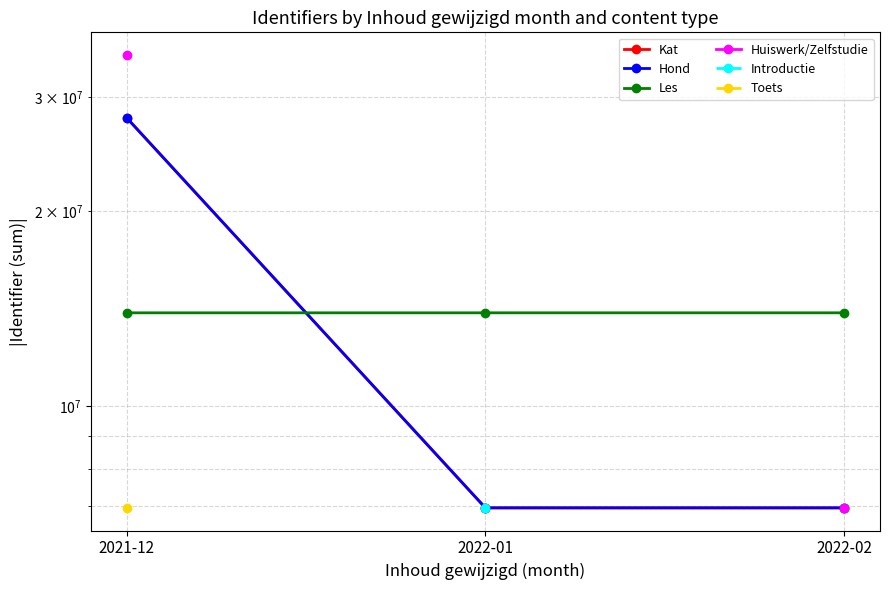

Is this an area chart (filled region under the line)?

No